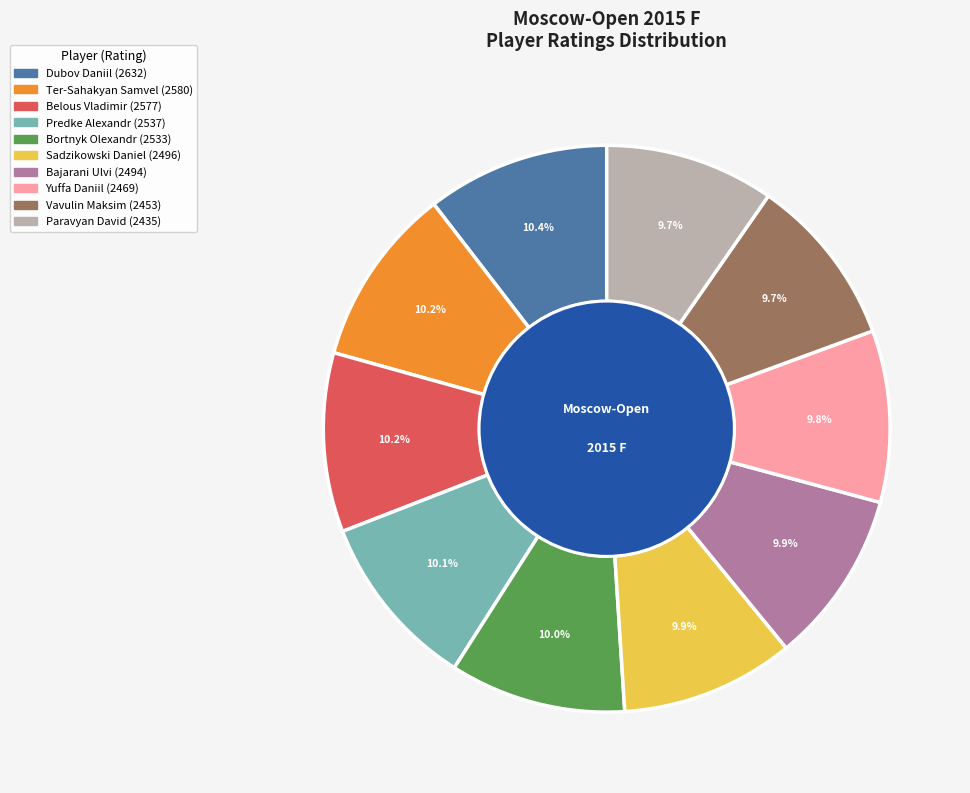

Is it true that Dubov Daniil is 10% of the pie?

True